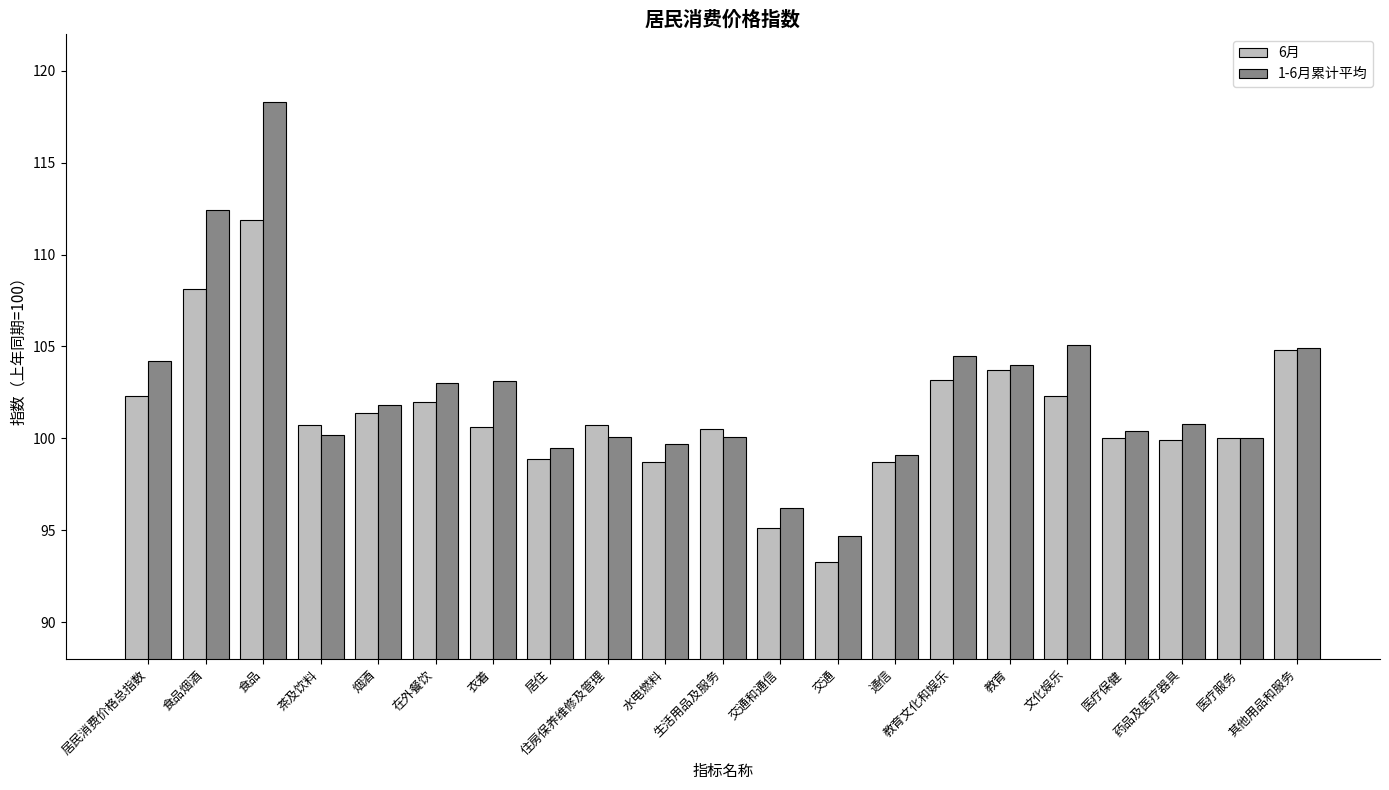

The 1-6月累计平均 series shows 100.8 at 药品及医疗器具. True or false?

True